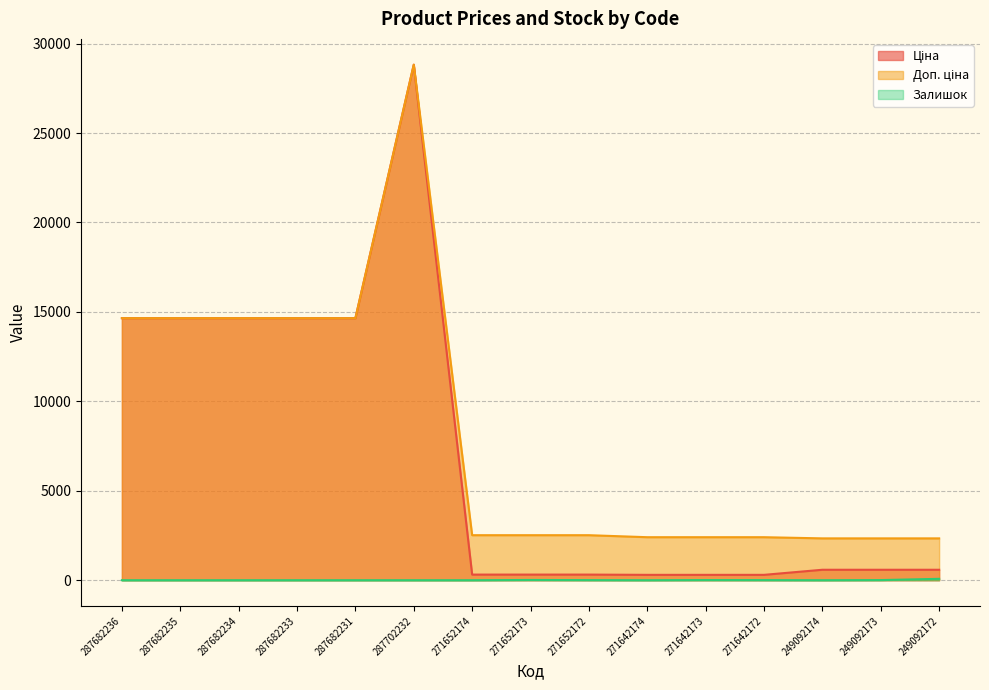

What is the difference between the Доп. ціна values at 249092174 and 287682231?

12309.9